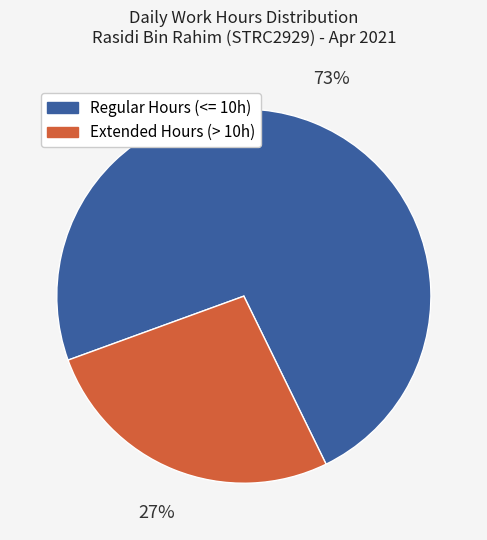

To the nearest percent, what is the average slice percentage?

50%